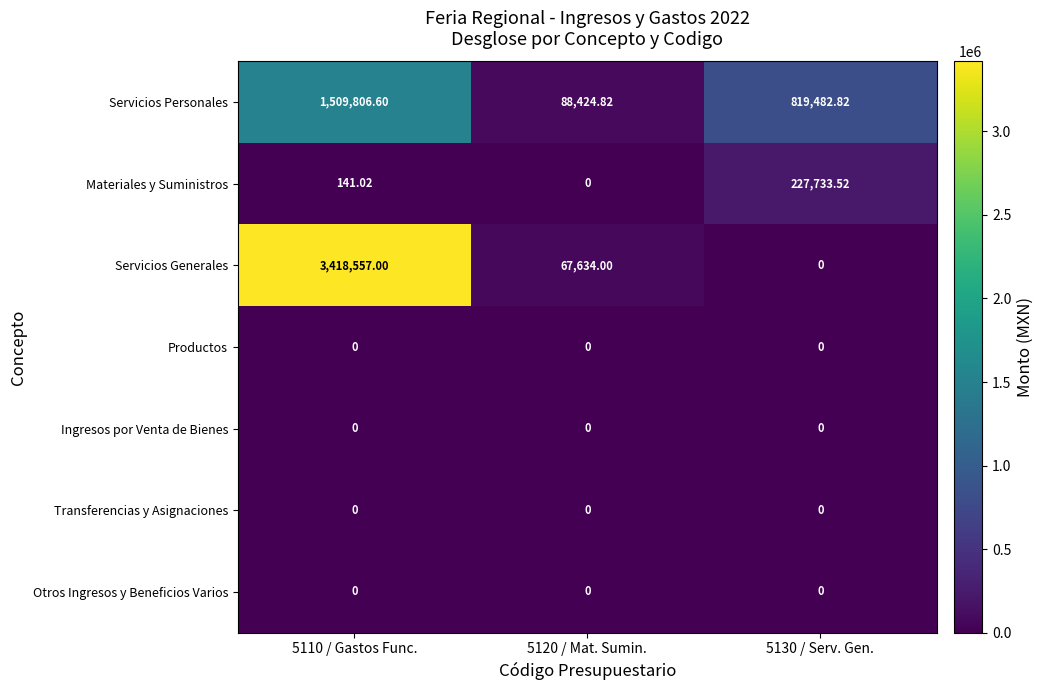

How many values in the Servicios Personales series are below 819482?

1